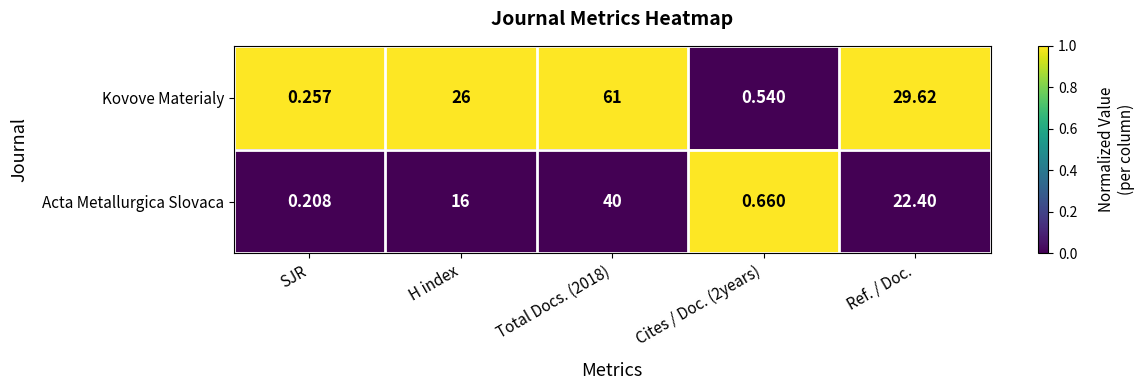

Which series changed the most between SJR and H index?

Kovove Materialy